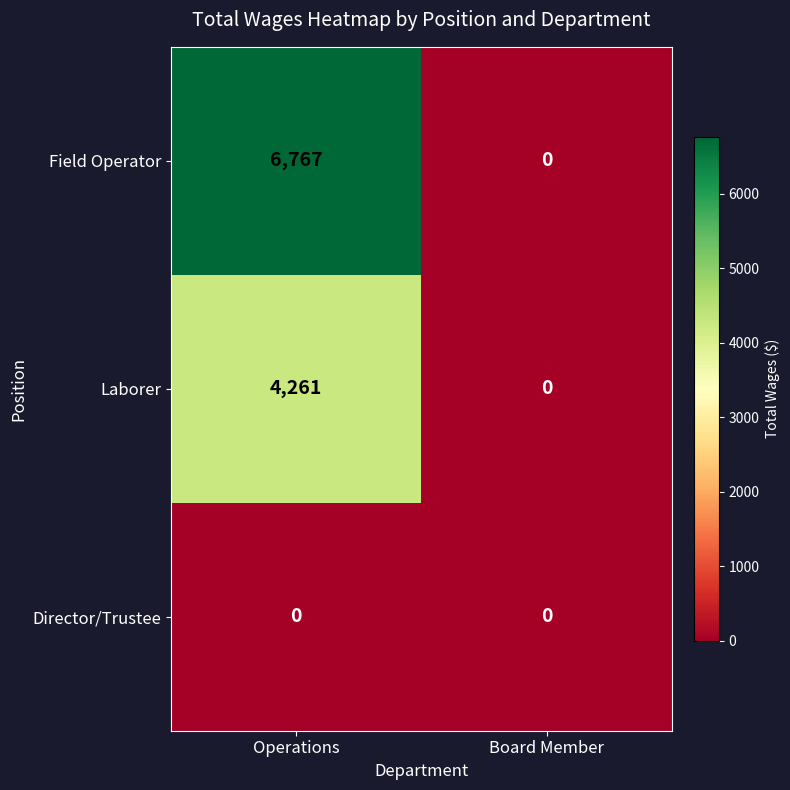

Which series has the largest range (max minus min)?

Field Operator